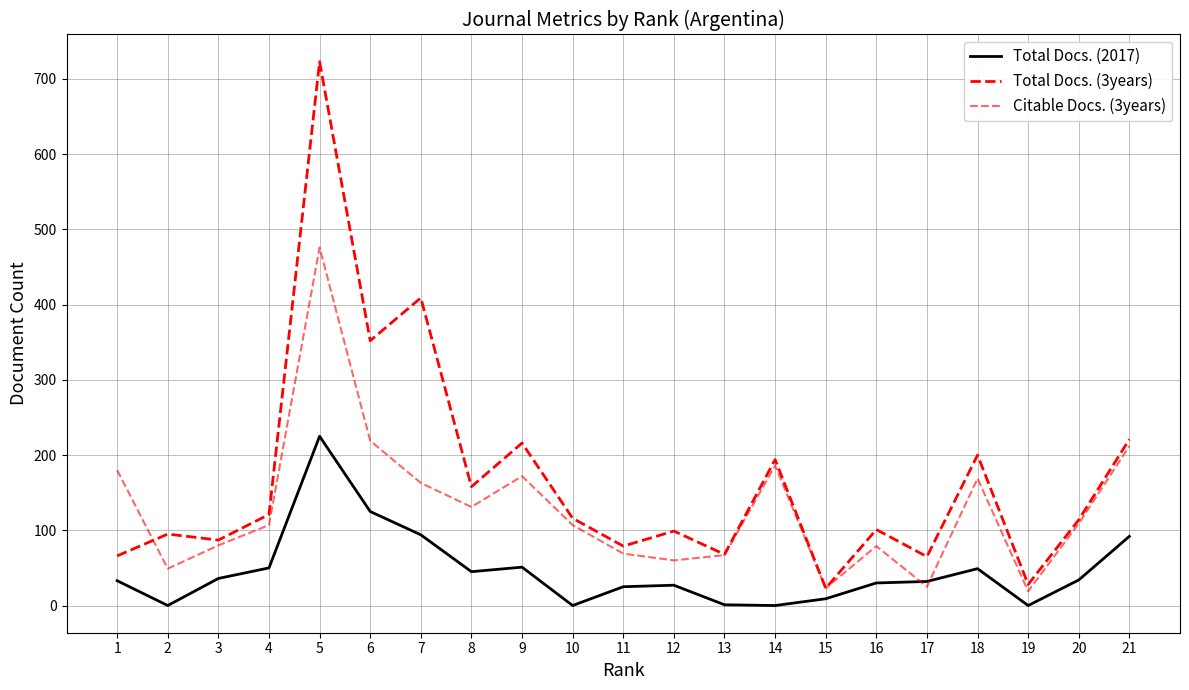

How many lines are shown in the chart?

3